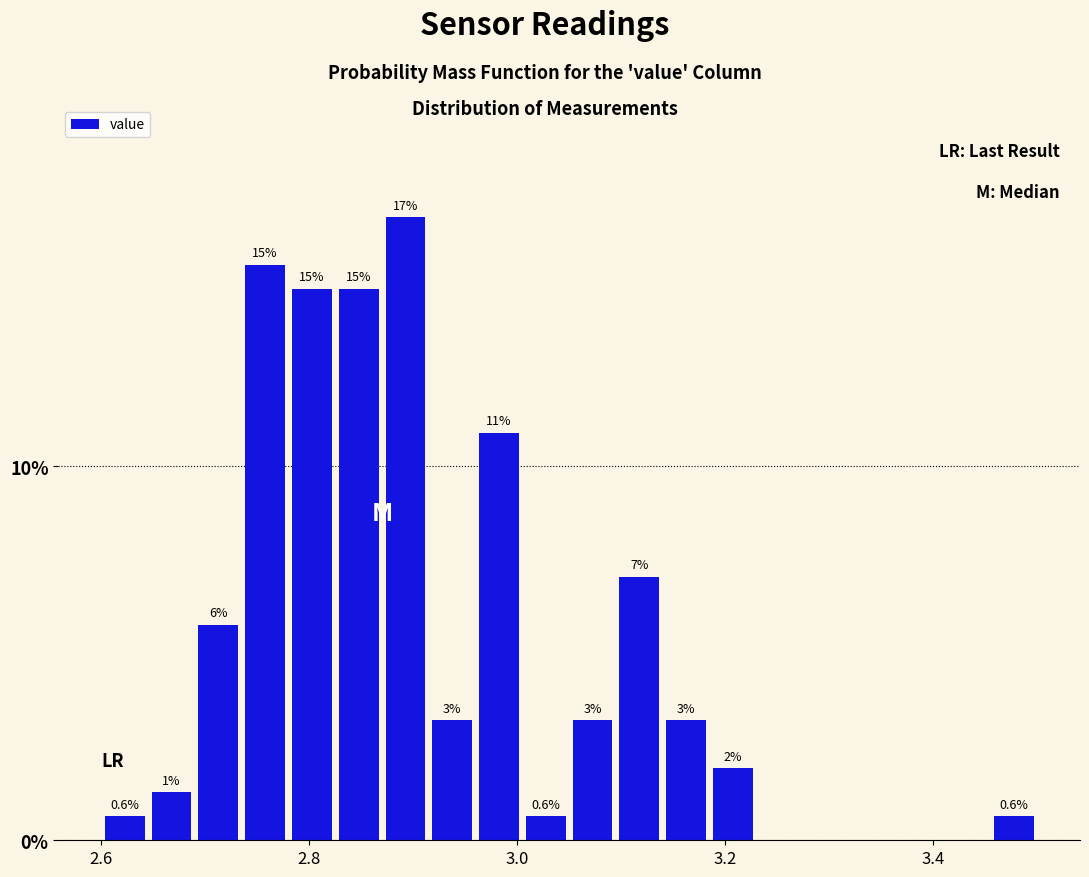

Around what value on the x-axis is the tallest bar? Give the approximate position of its centre, as read against the axis.

2.90